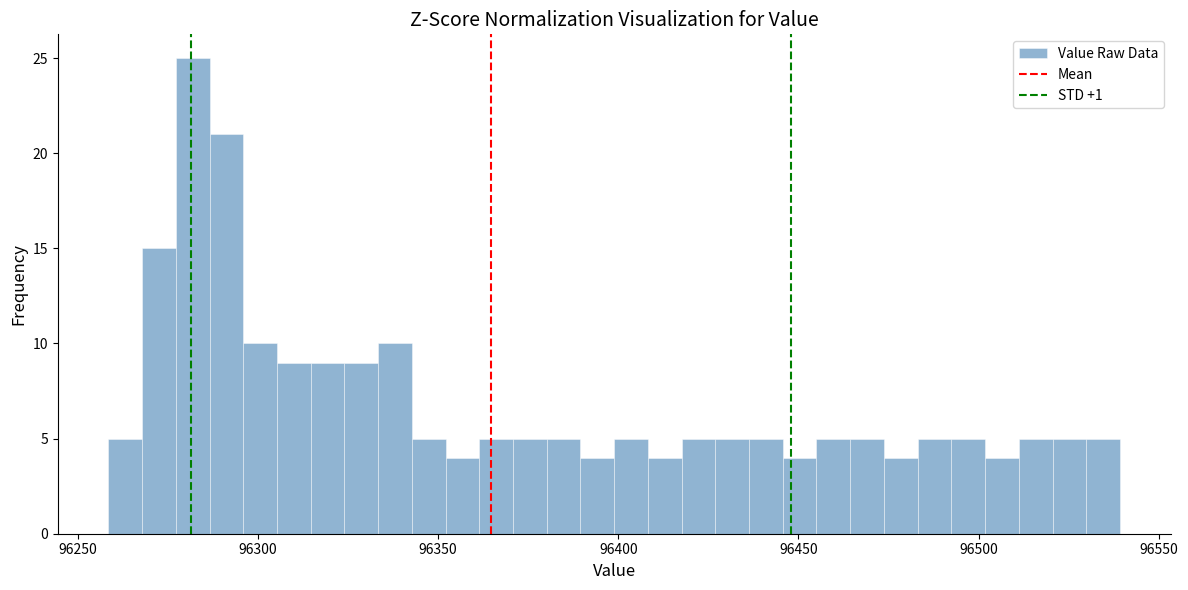

Read against the x-axis, roughly where is the centre of the tallest bar?

96280